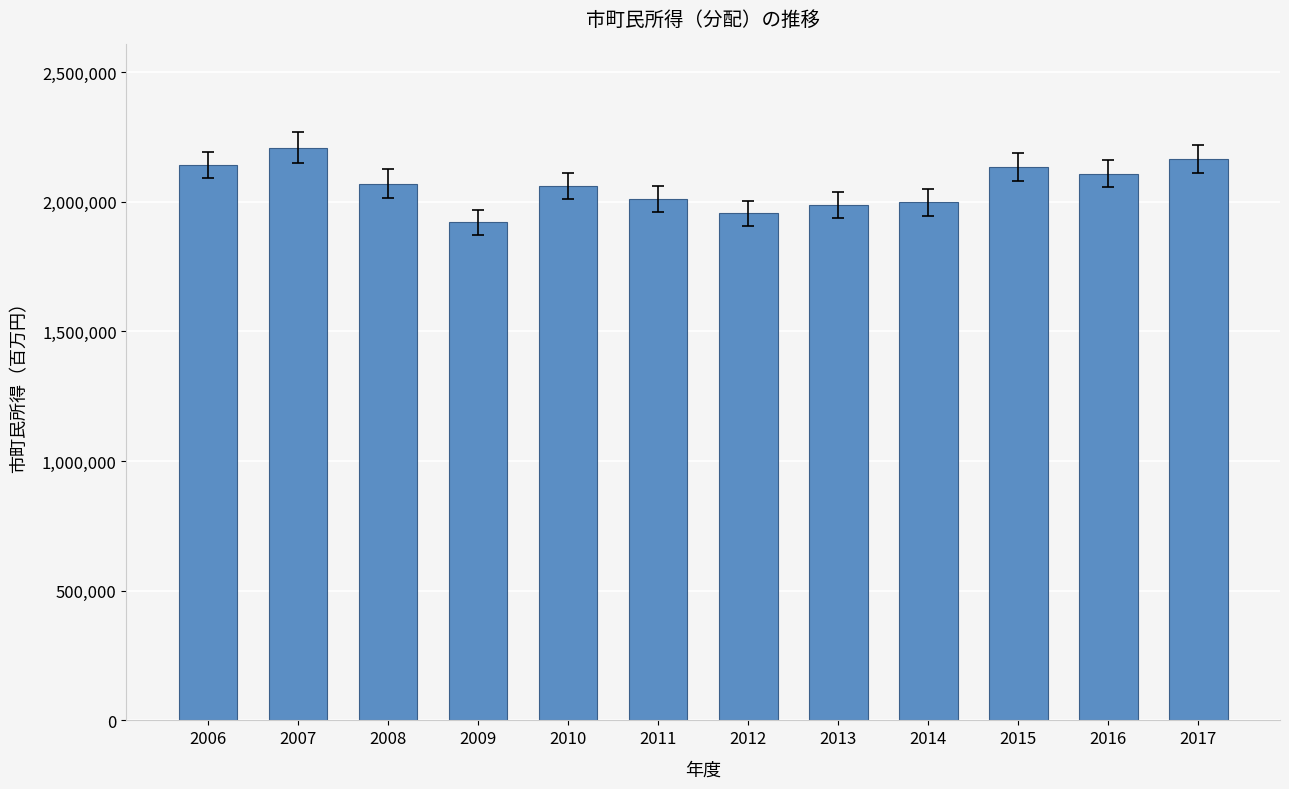

What is the change in value from 2008 to 2015?

+64347.9